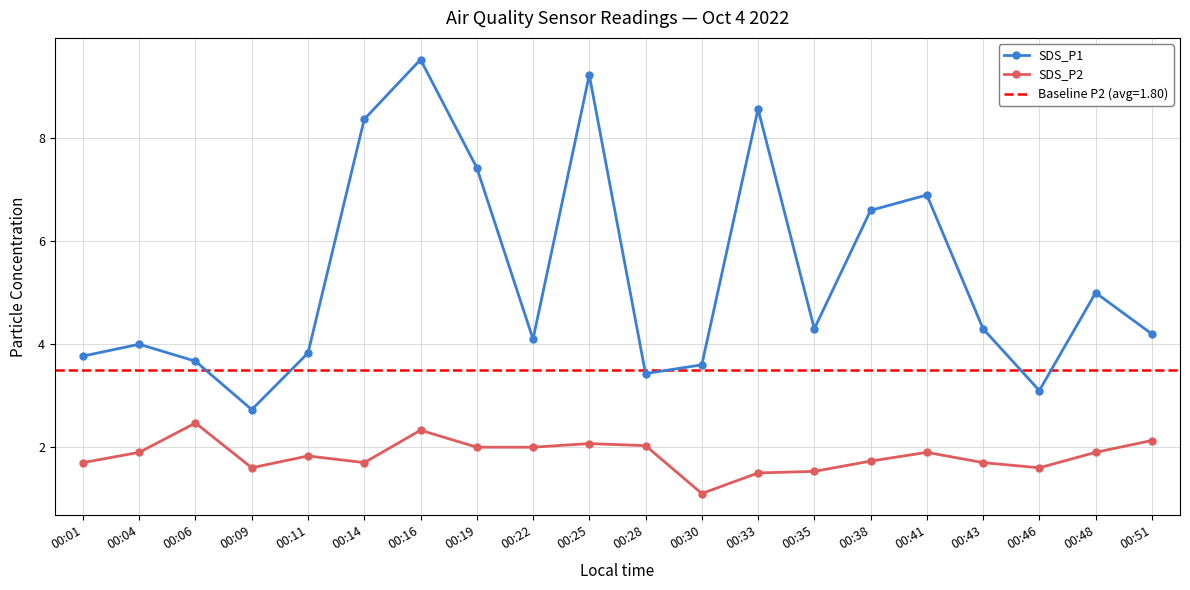

Rank the categories by SDS_P1 value from lowest to highest.

00:09, 00:46, 00:28, 00:30, 00:06, 00:01, 00:11, 00:04, 00:22, 00:51, 00:35, 00:43, 00:48, 00:38, 00:41, 00:19, 00:14, 00:33, 00:25, 00:16